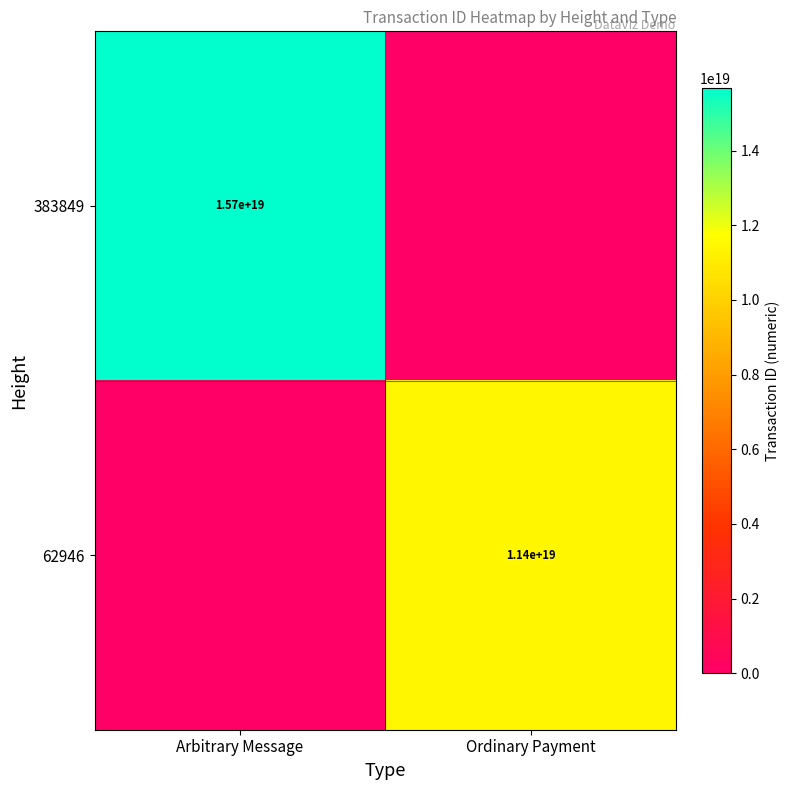

At how many categories does at least one series exceed 10392982260040077312?

2